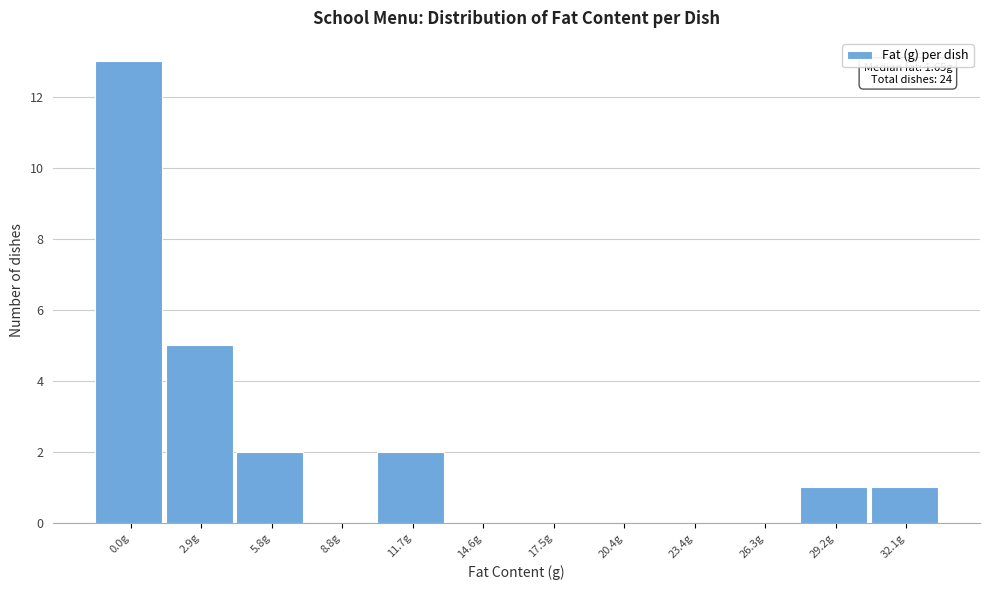

Reading right to left, transcribe all the data shown in this chart.

32.1g=1	29.2g=1	26.3g=0	23.4g=0	20.4g=0	17.5g=0	14.6g=0	11.7g=2	8.8g=0	5.8g=2	2.9g=5	0.0g=13